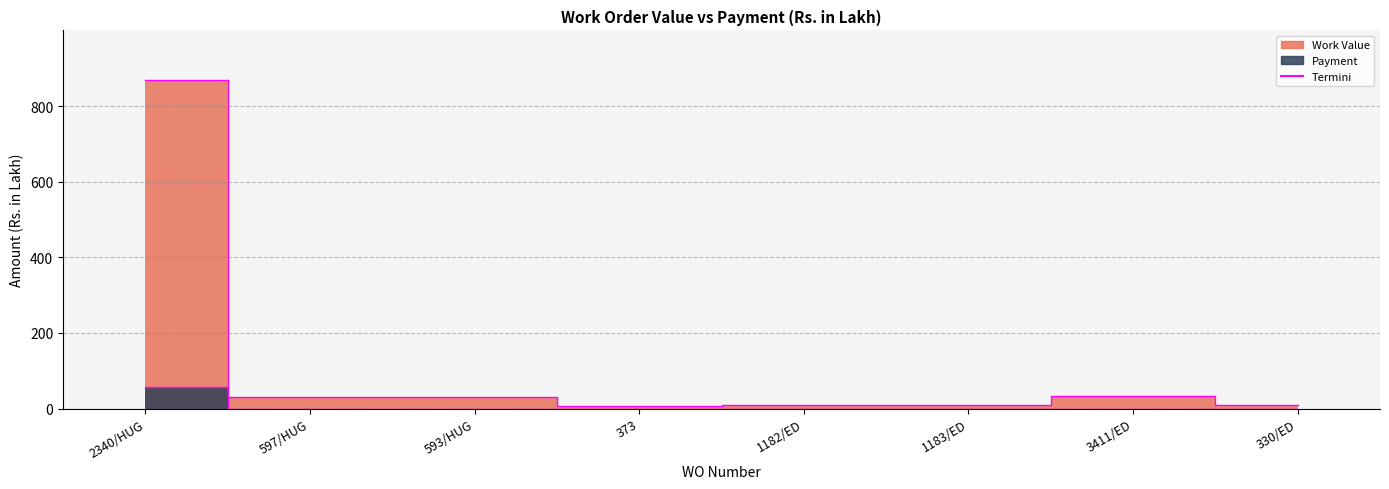

Where is Work Value Edge nearest to the value 438?

3411/ED